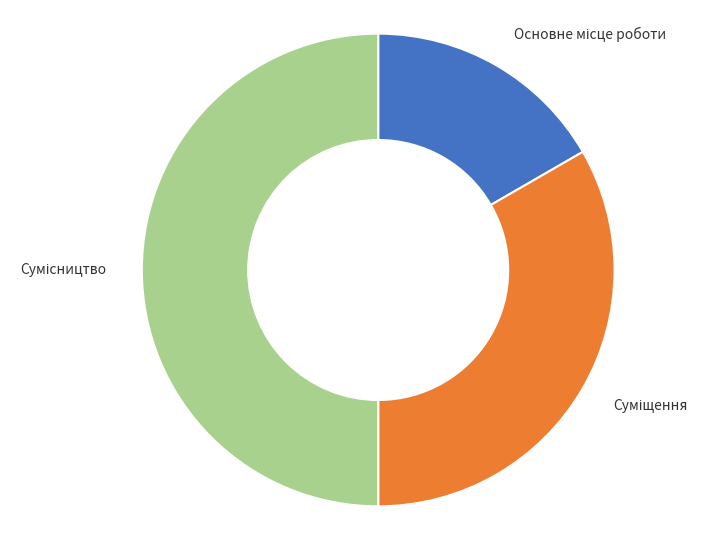

How many segments does this pie chart have?

3